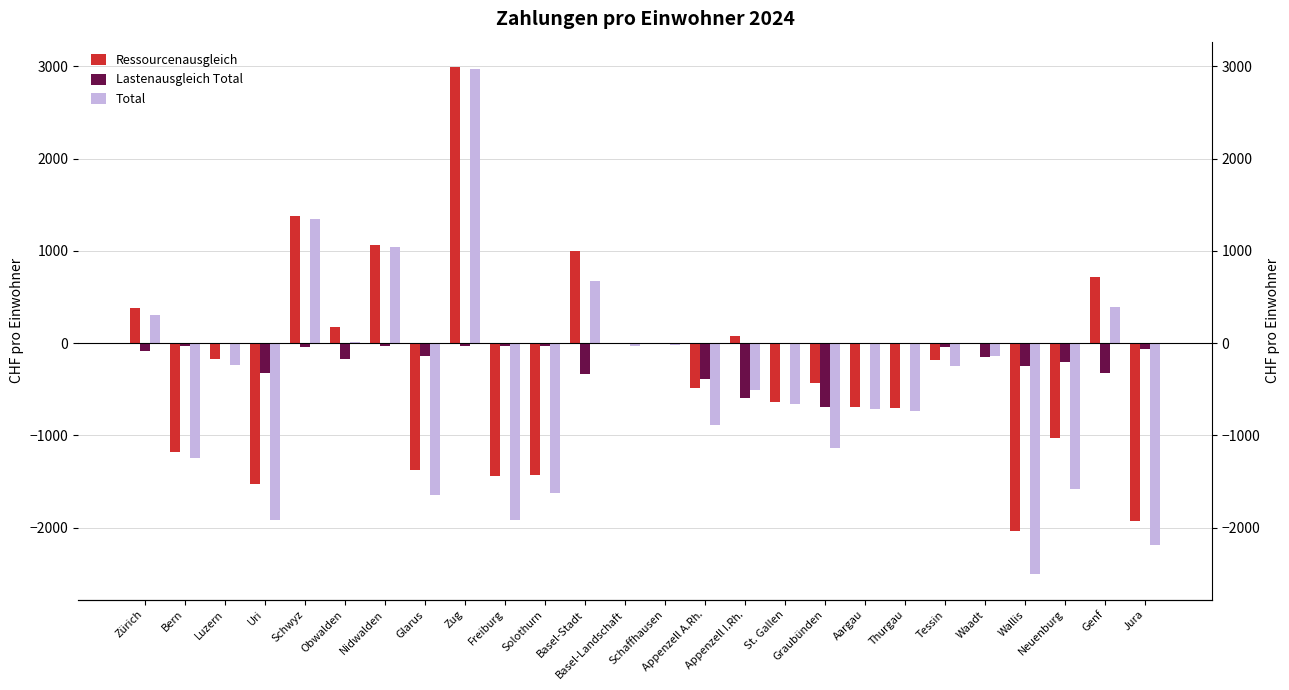

The Ressourcenausgleich series shows -706.9 at Thurgau. True or false?

True